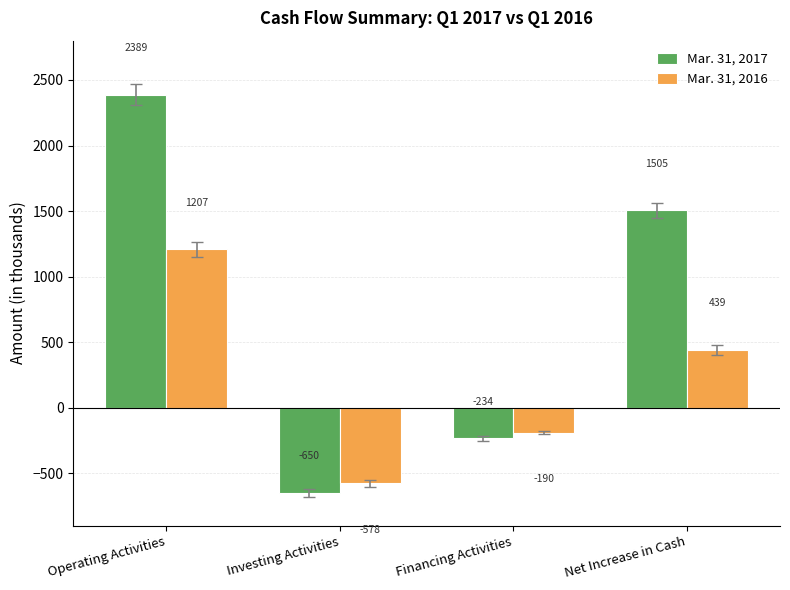

How many values in the Mar. 31, 2017 series are below 1505?

2